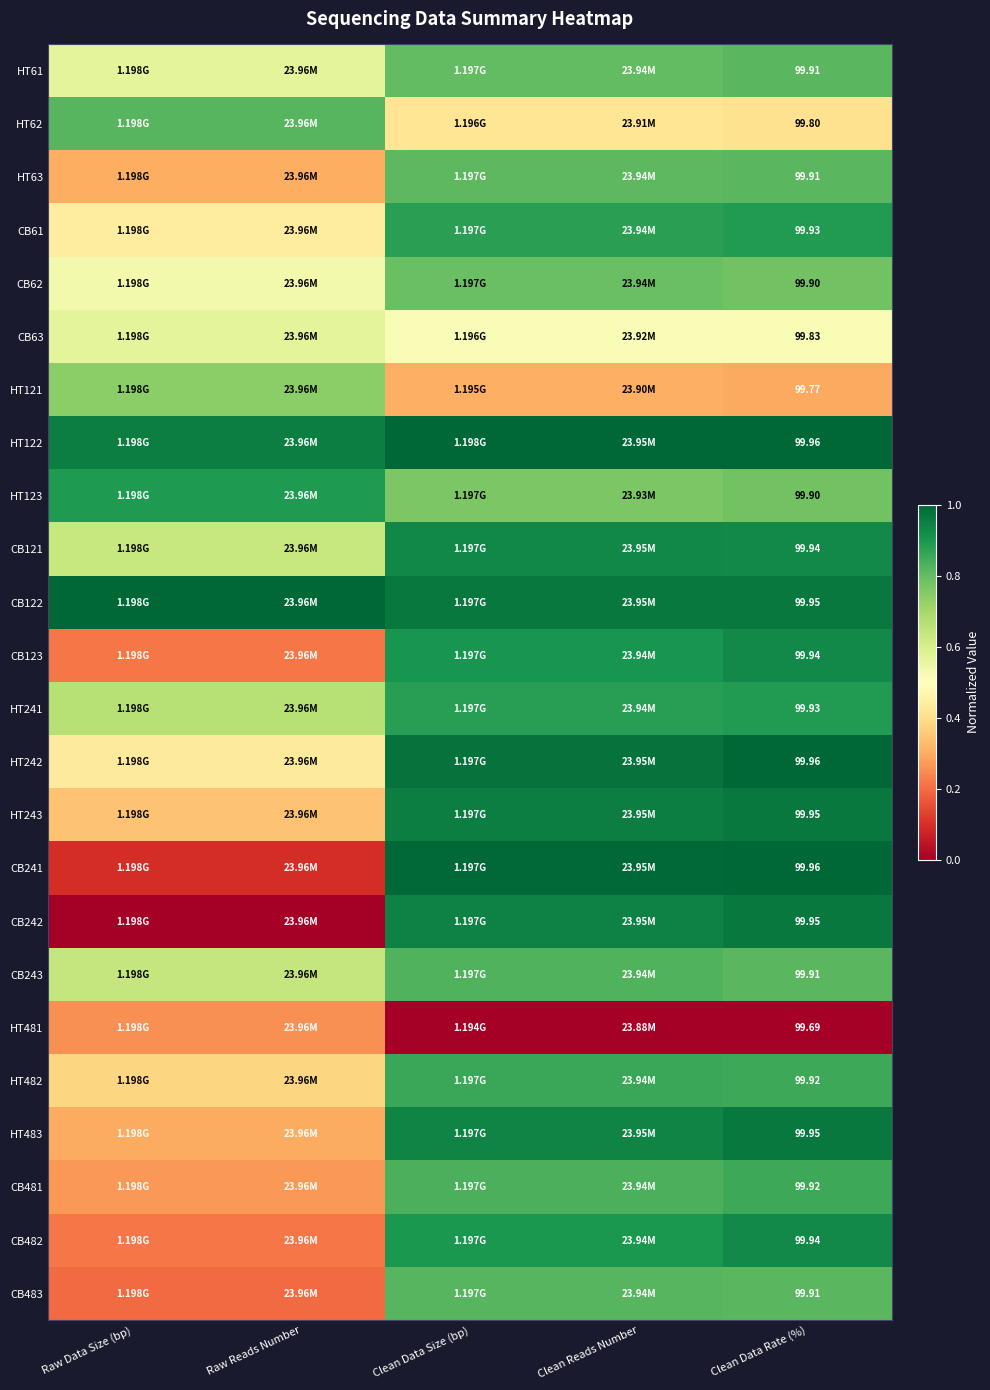

List the series in order of their peak value, highest first.

HT122, CB122, HT242, CB241, HT243, CB242, HT483, CB121, CB123, CB482, HT123, CB61, HT241, HT482, CB481, CB243, HT62, CB483, HT61, HT63, CB62, HT121, CB63, HT481